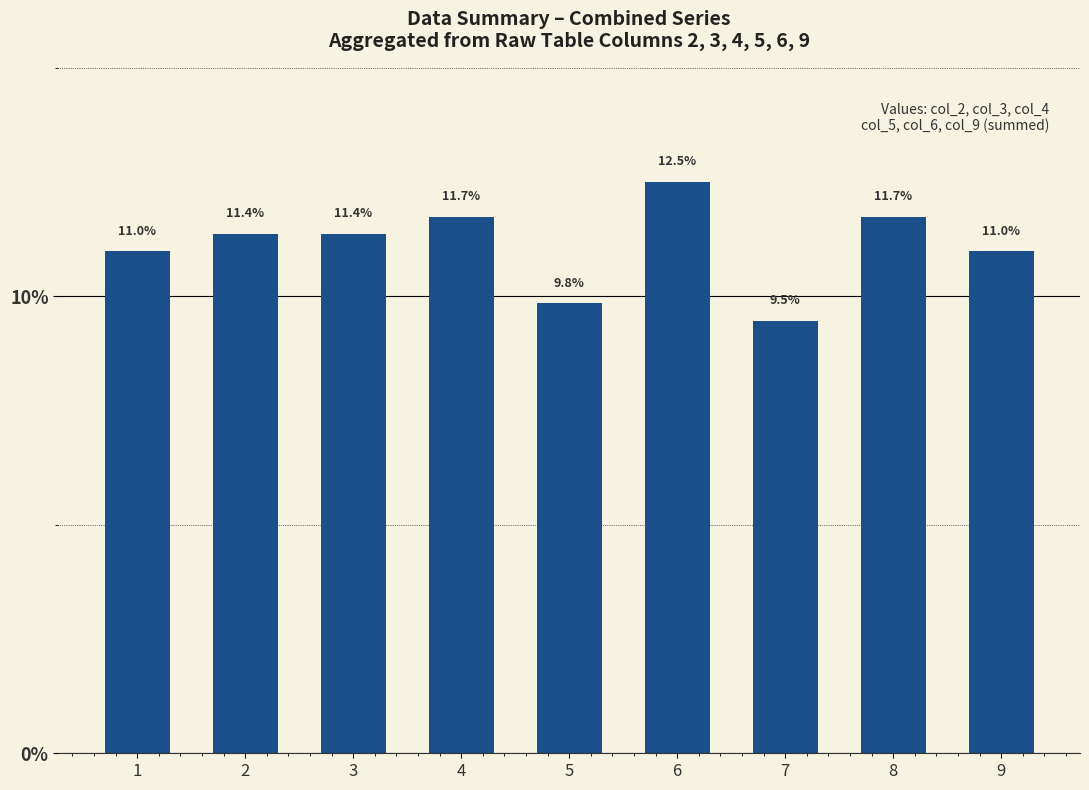

Are the bars horizontal?

No